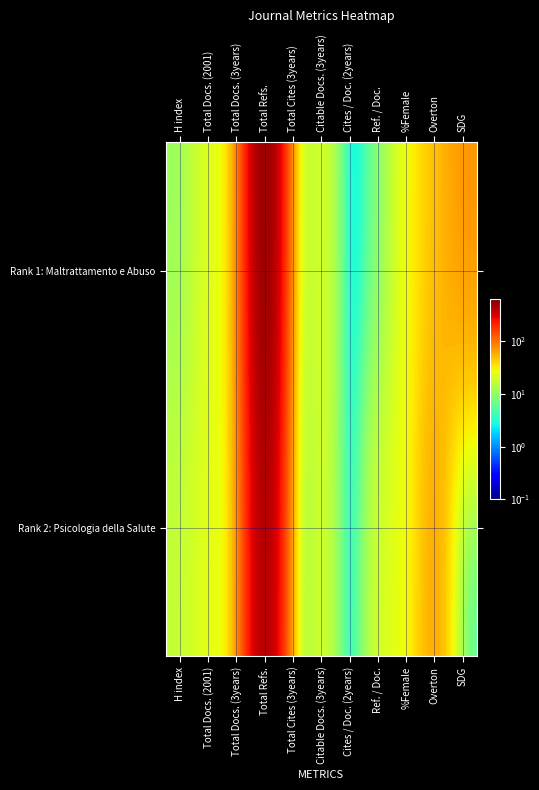

Reading right to left, extract all data points from this chart.

Rank 1: Maltrattamento e Abuso: SDG=72	Overton=48	%Female=27	Ref. / Doc.=8	Cites / Doc. (2years)=0	Citable Docs. (3years)=24	Total Cites (3years)=2	Total Refs.=632	Total Docs. (3years)=26	Total Docs. (2001)=23	H index=11
Rank 2: Psicologia della Salute: SDG=4	Overton=66	%Female=25	Ref. / Doc.=21	Cites / Doc. (2years)=0	Citable Docs. (3years)=23	Total Cites (3years)=0	Total Refs.=510	Total Docs. (3years)=25	Total Docs. (2001)=24	H index=17